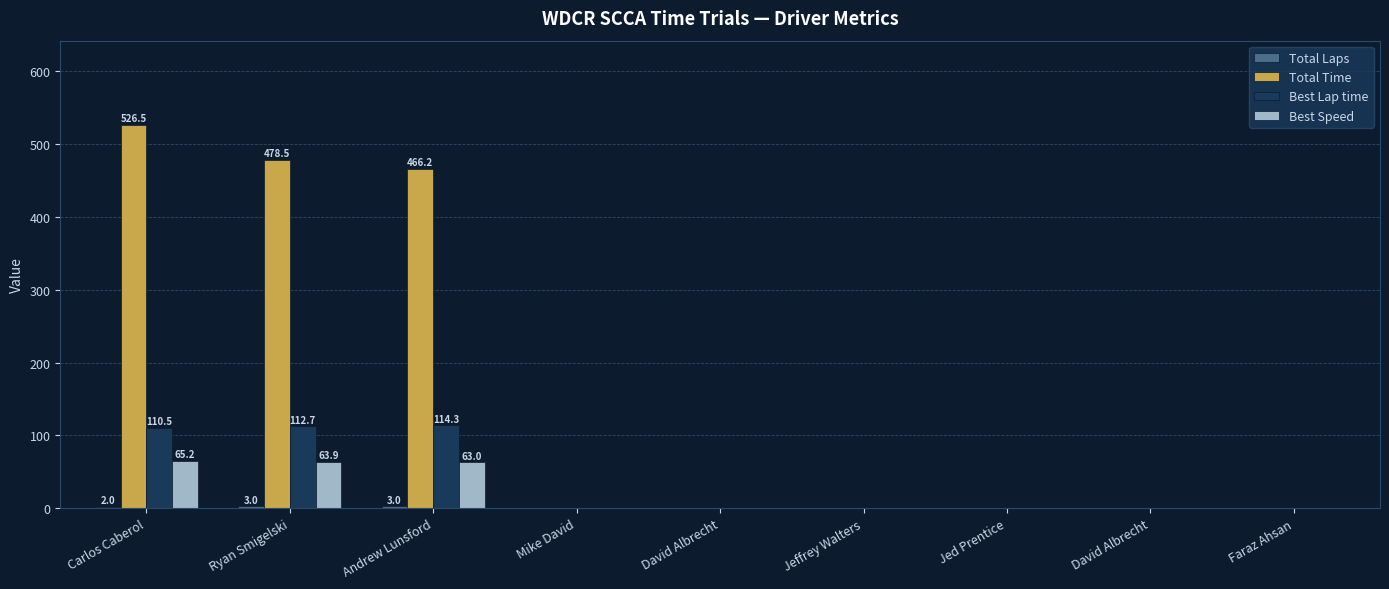

Which series has the largest range (max minus min)?

Total Time